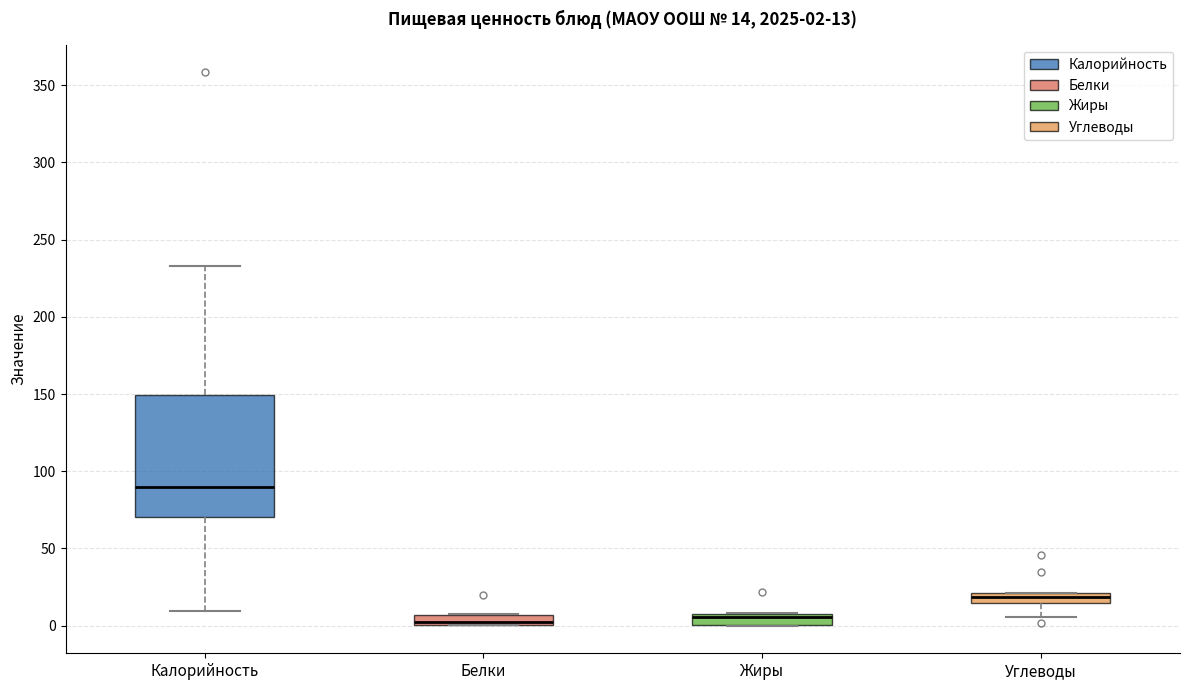

Which box's median line is the highest?

Калорийность